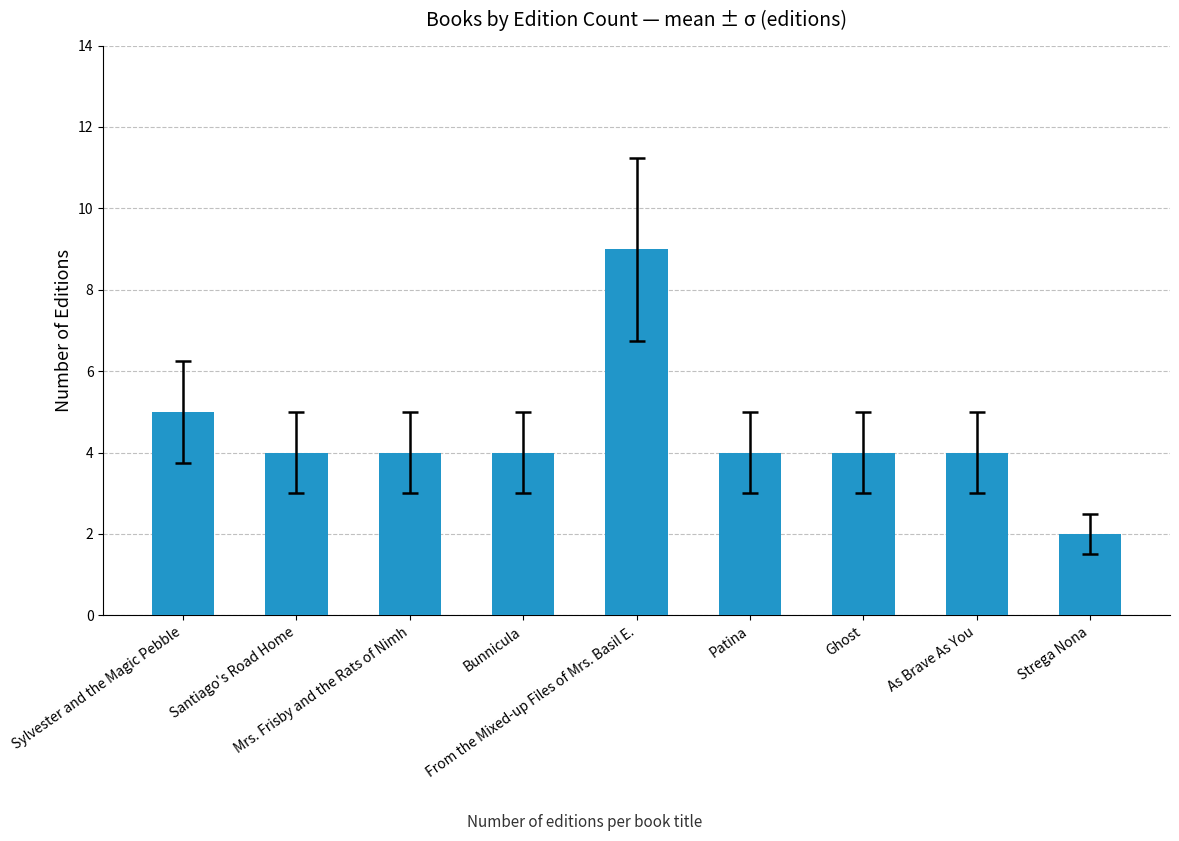

What is the maximum value shown in the chart?

9